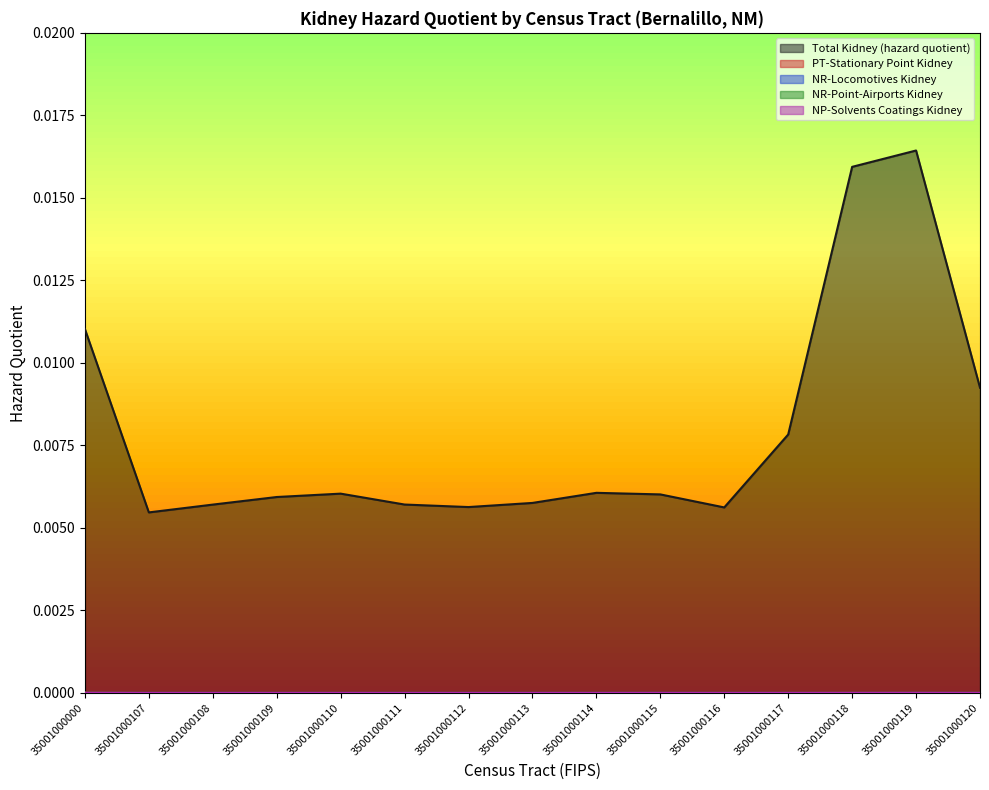

The value of NR-Locomotives Kidney at 35001000000 is 0.0. True or false?

False